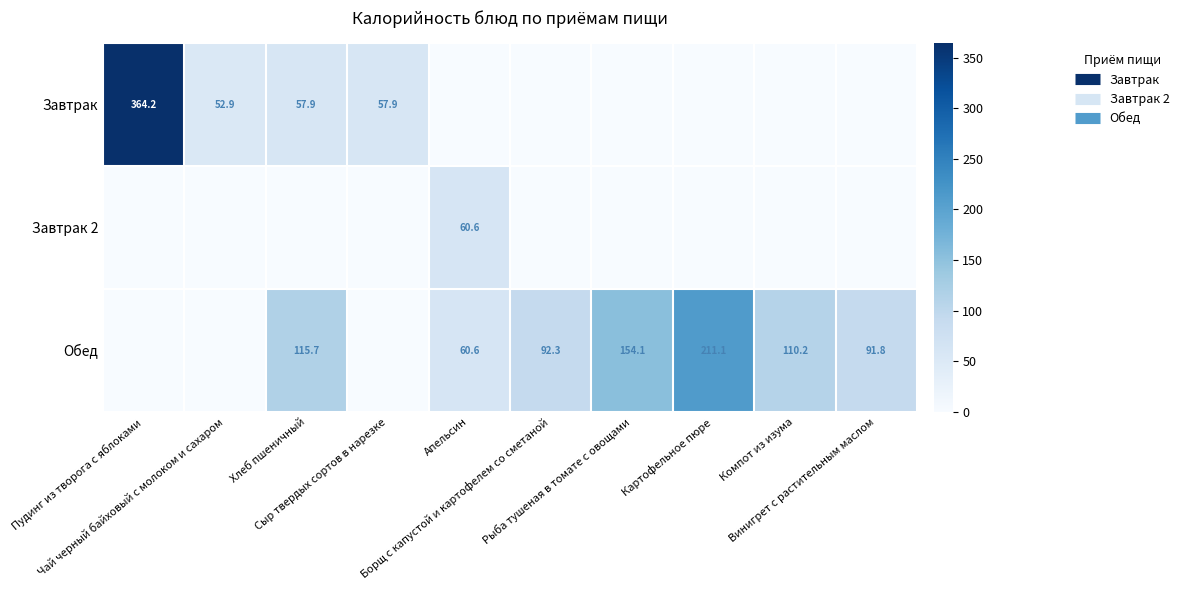

What is the difference between the Обед values at Борщ с капустой и картофелем со сметаной and Винигрет с растительным маслом?

0.5